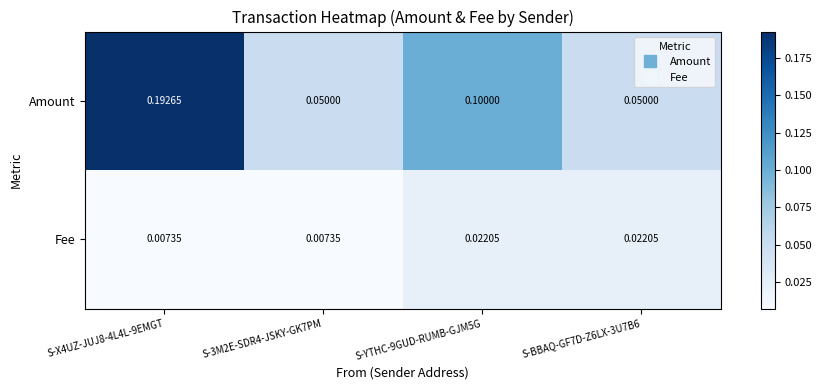

Which series has the largest total across all categories?

Amount